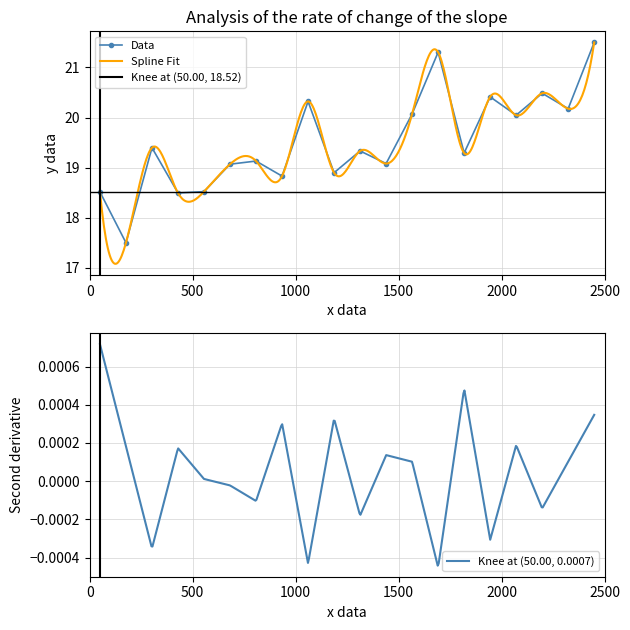

How many interior local valleys (lower than both neighbors) does the data have?

8